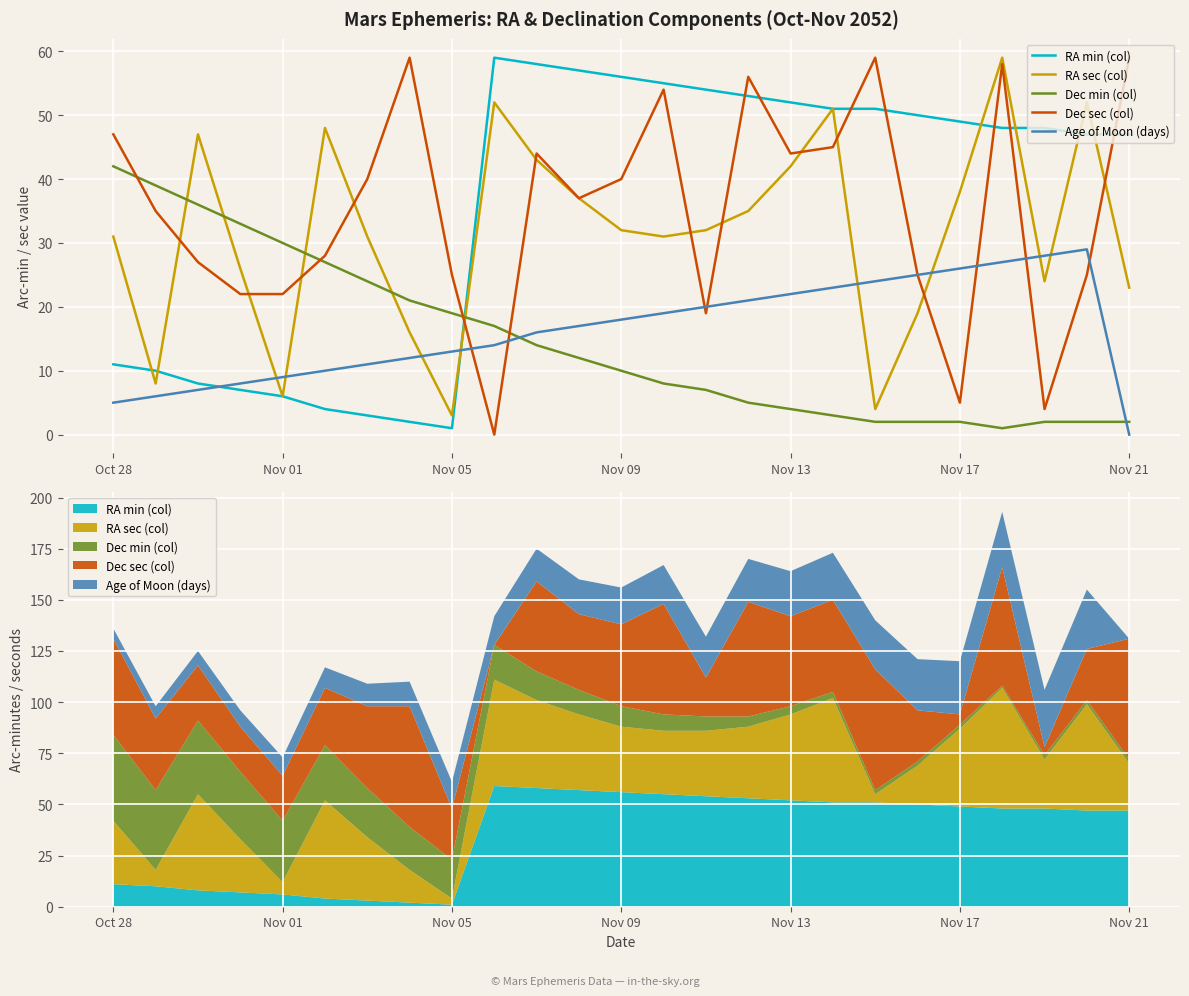

What value does the Dec min (col) series have at 15, to the nearest 5?

5